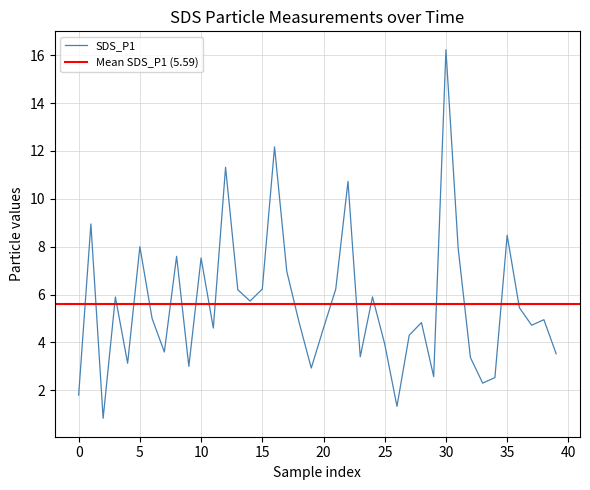

Is it true that the value at 14 is 7.5?

False